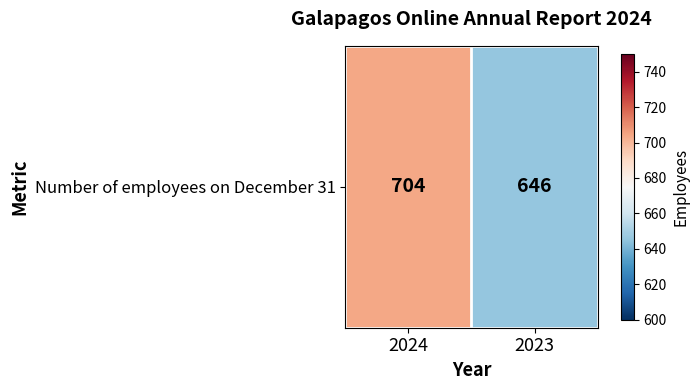

How many series are shown in this chart?

1